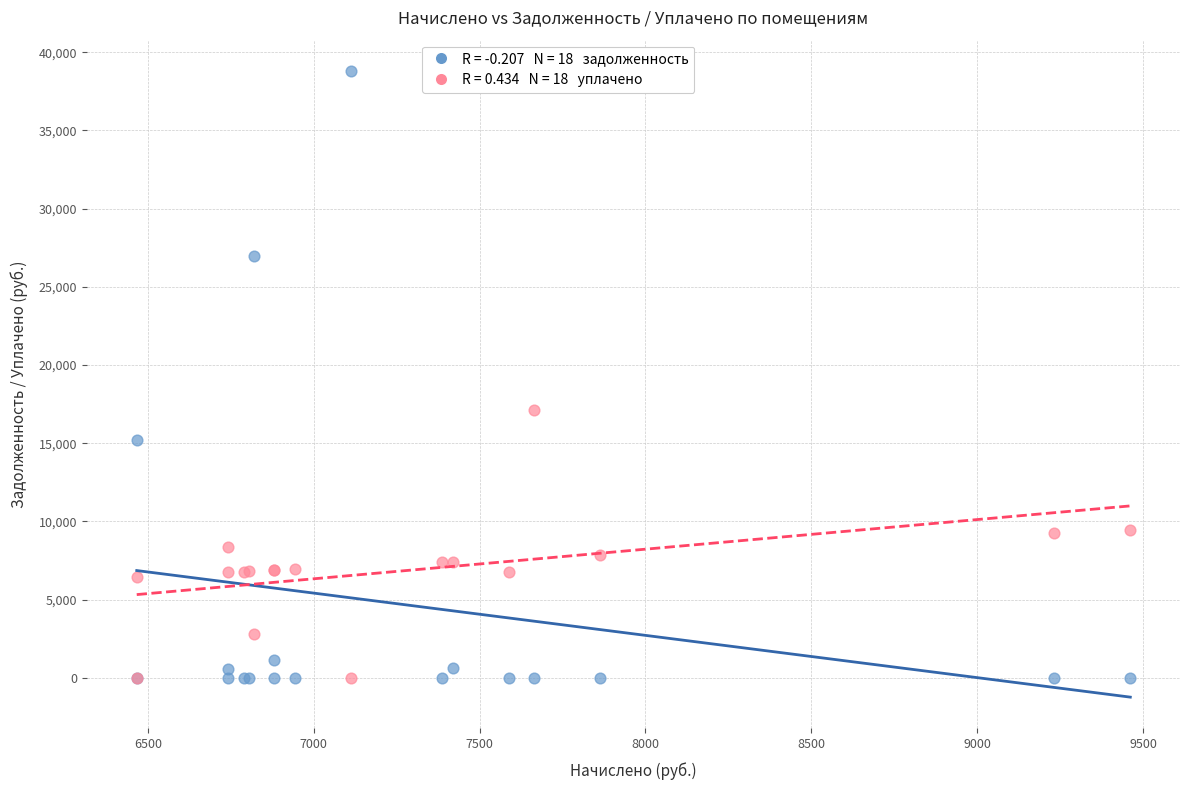

Across all series, what Y value is closest to 19399?

17149.1